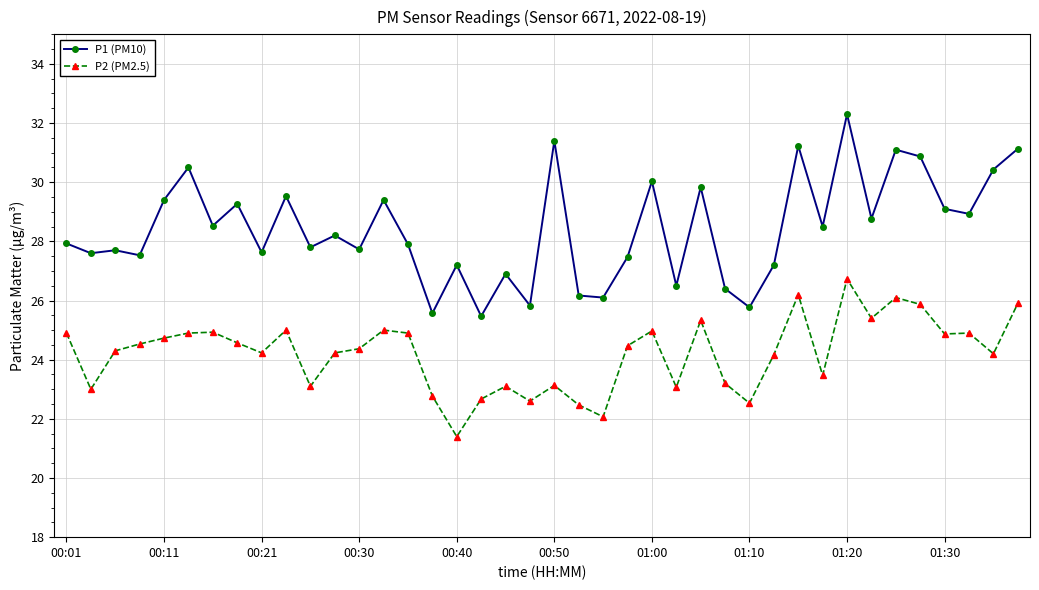

What is the value of the P1 (PM10) point at the 21st from the left?

31.4